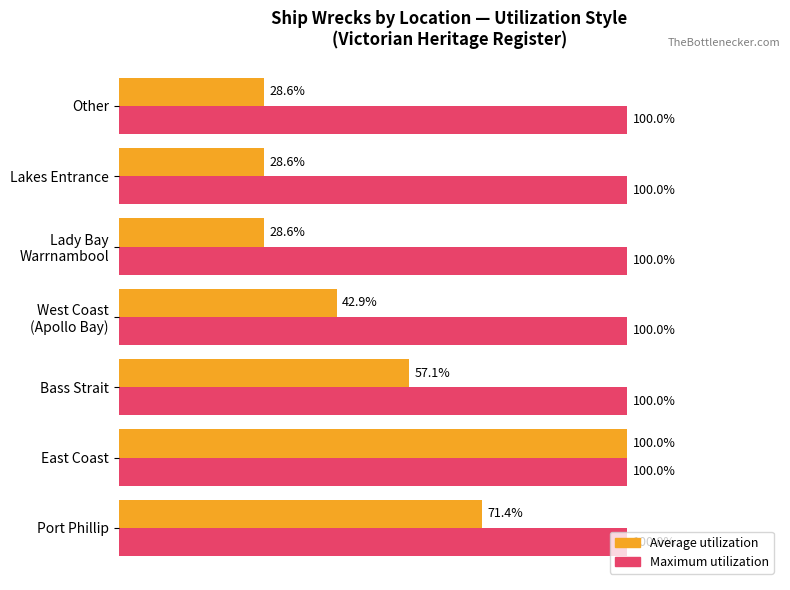

At which category is the sum across all series the highest?

East Coast